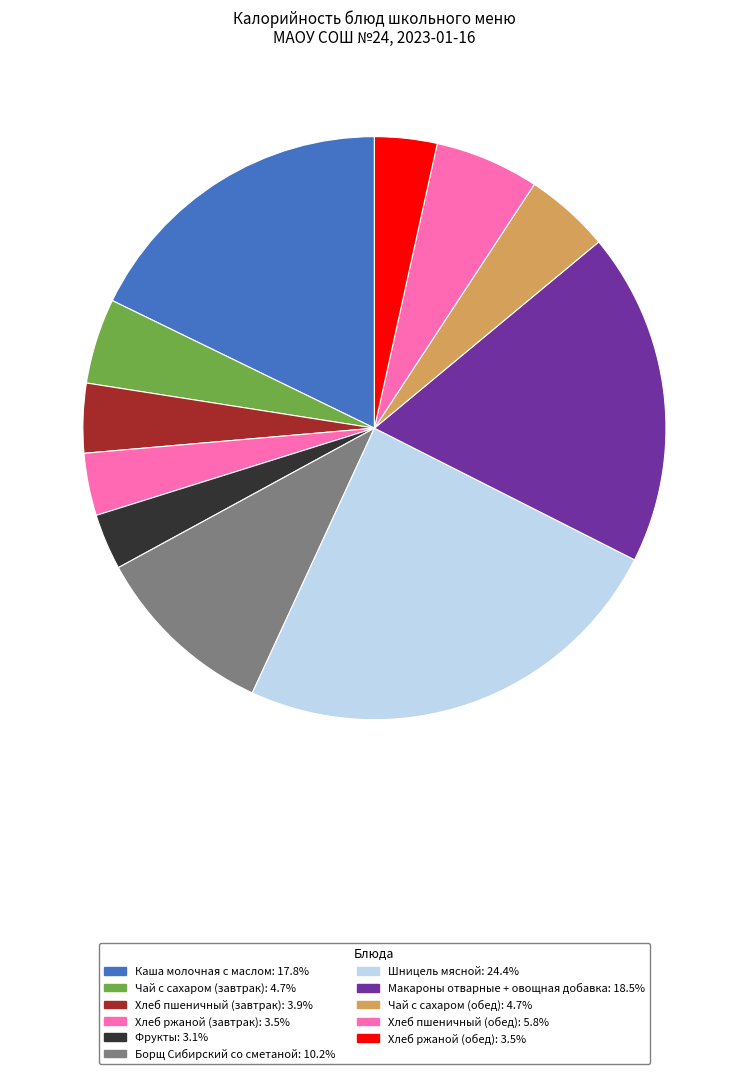

Count the number of slices in the pie.

11